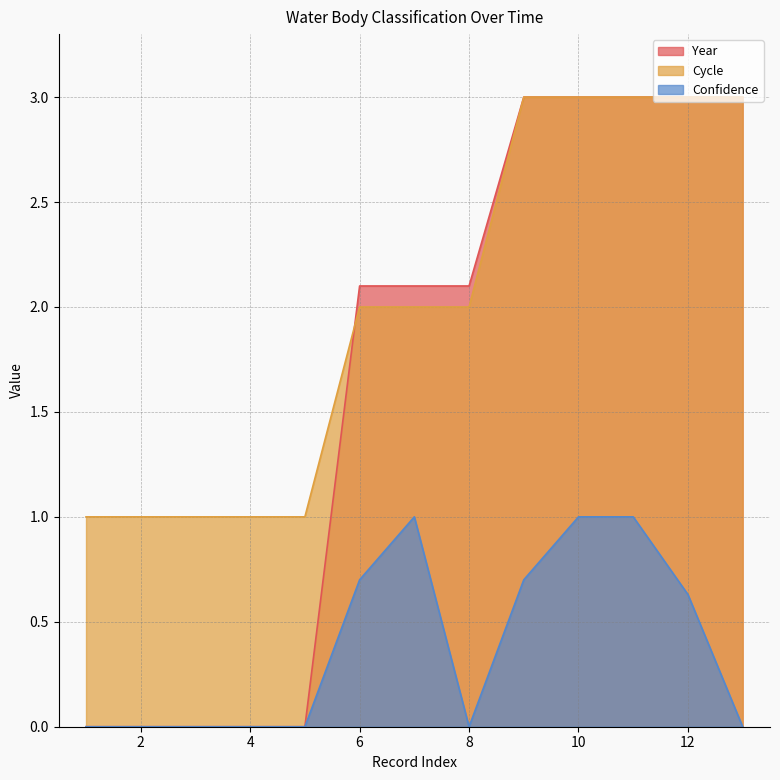

What are all the series names shown in the legend?

Year, Cycle, Confidence